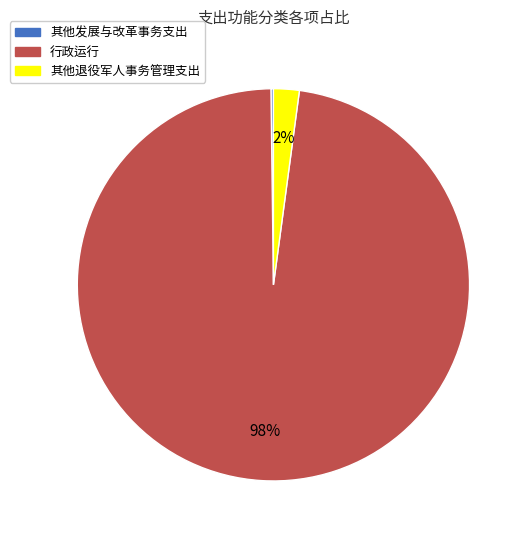

To the nearest percent, what is the average slice percentage?

33%